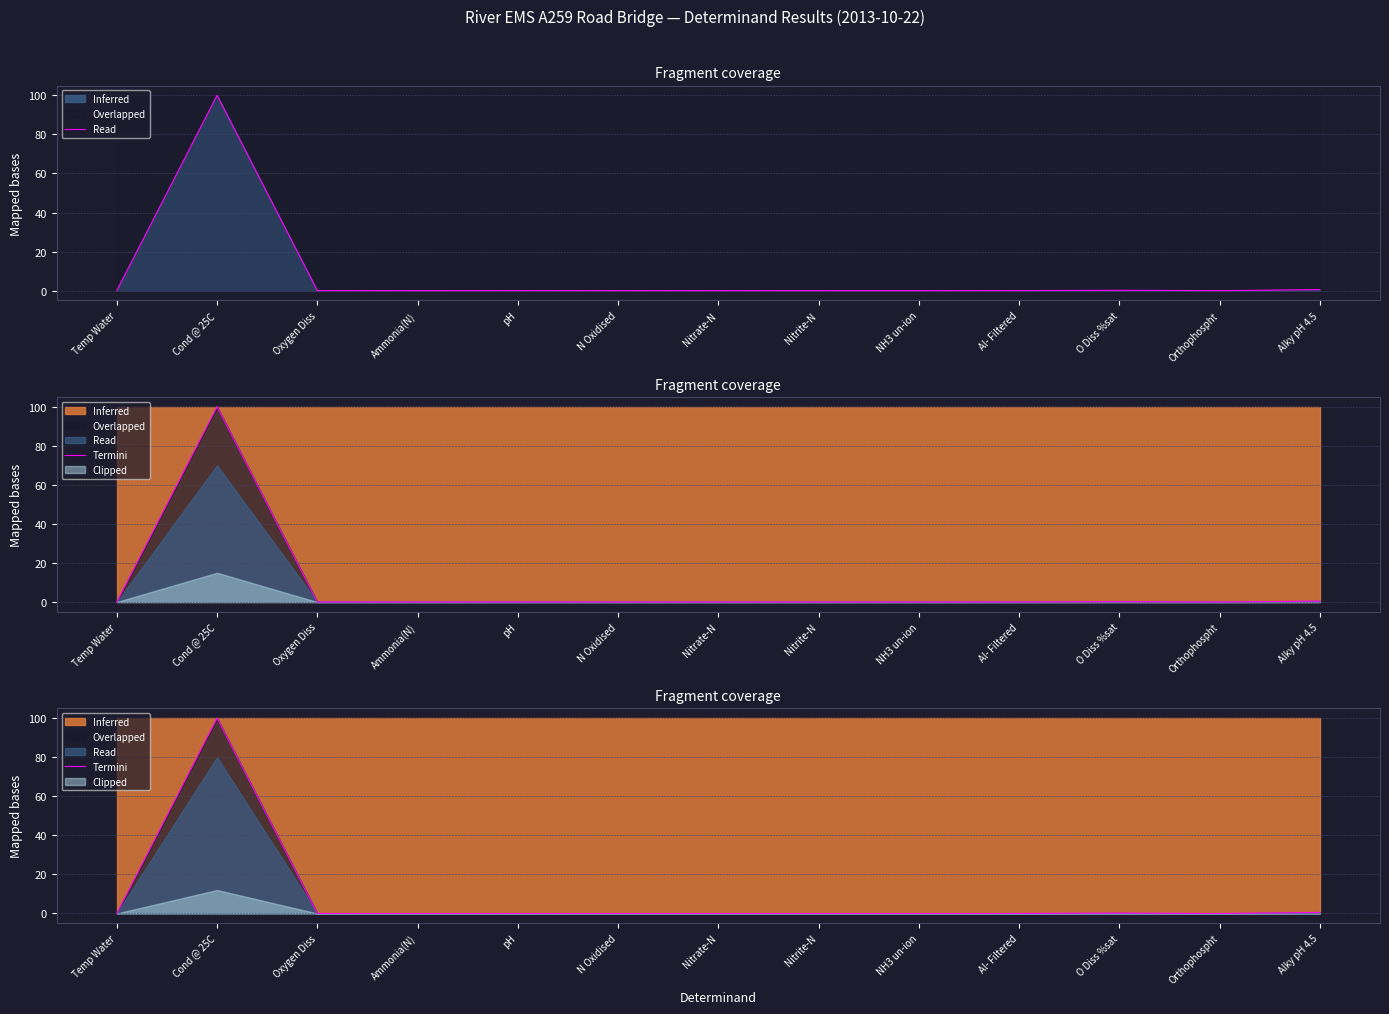

Rank the categories by value from lowest to highest.

NH3 un-ion, Nitrite-N, Ammonia(N), Orthophospht, Nitrate-N, N Oxidised, pH, Oxygen Diss, Al- Filtered, Temp Water, O Diss %sat, Alky pH 4.5, Cond @ 25C